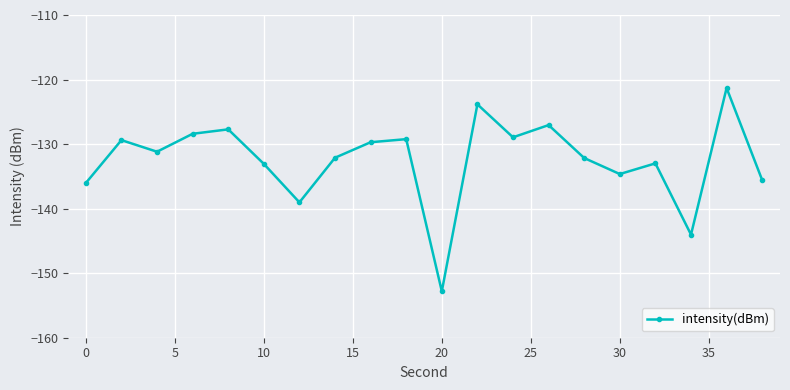

What is the average value?

-132.5